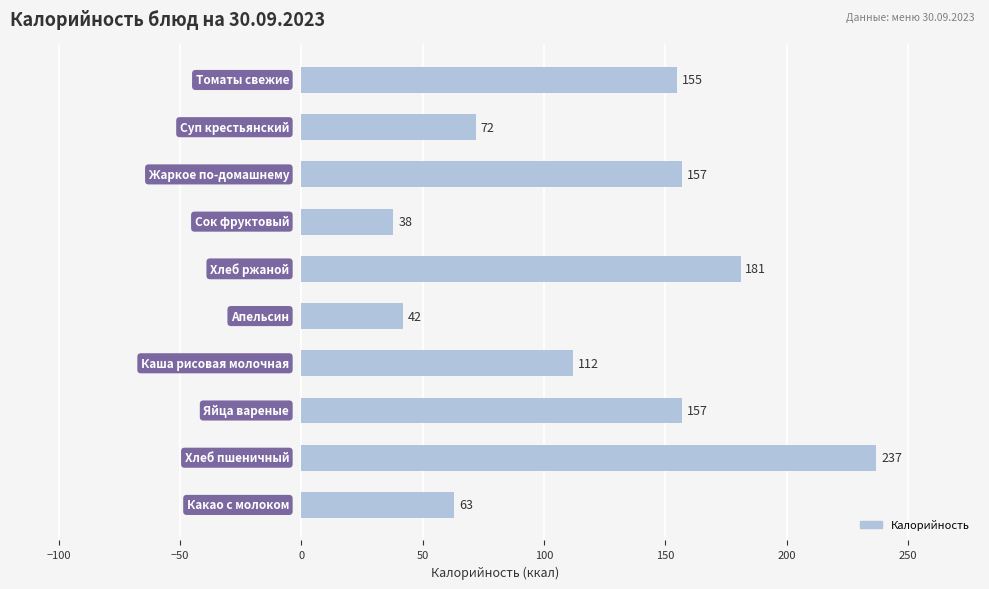

What is the average value?

121